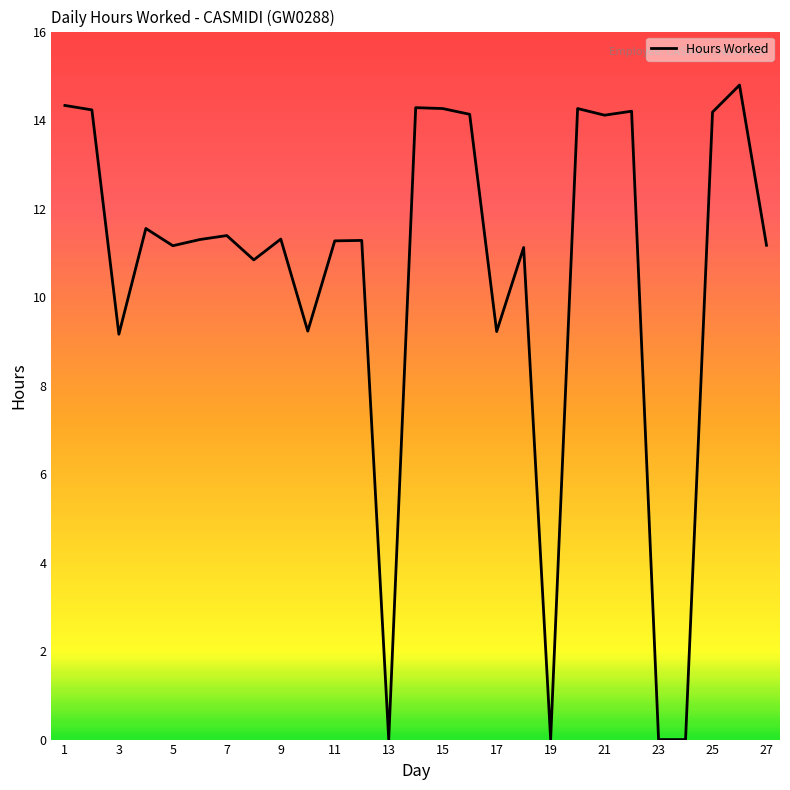

What is the difference between the maximum and minimum values?

14.8